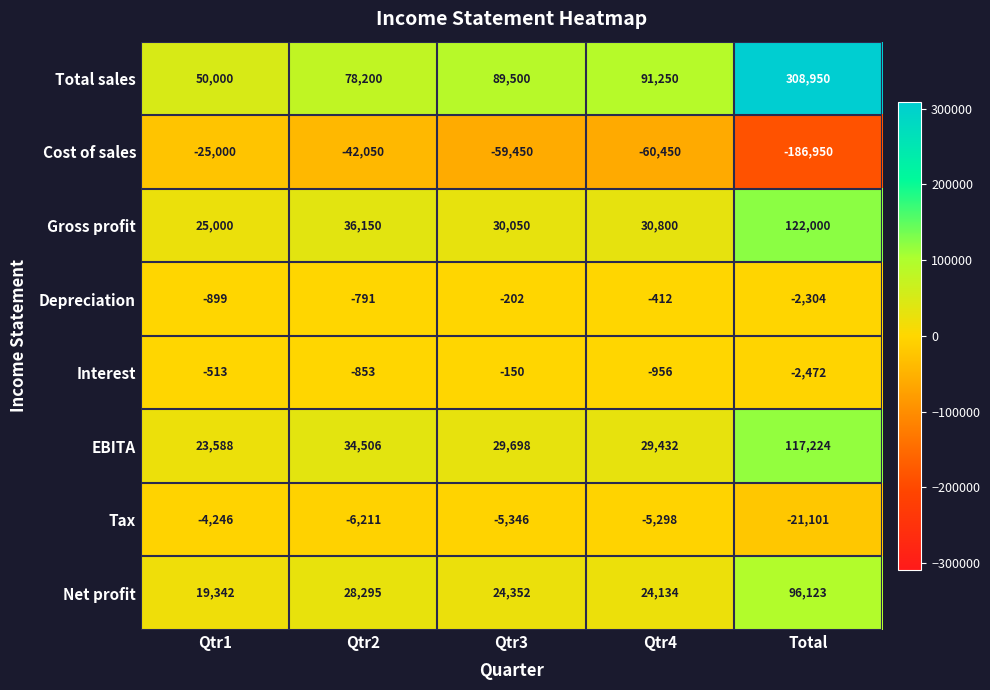

Between Qtr1 and Total, which series saw the biggest shift?

Total sales